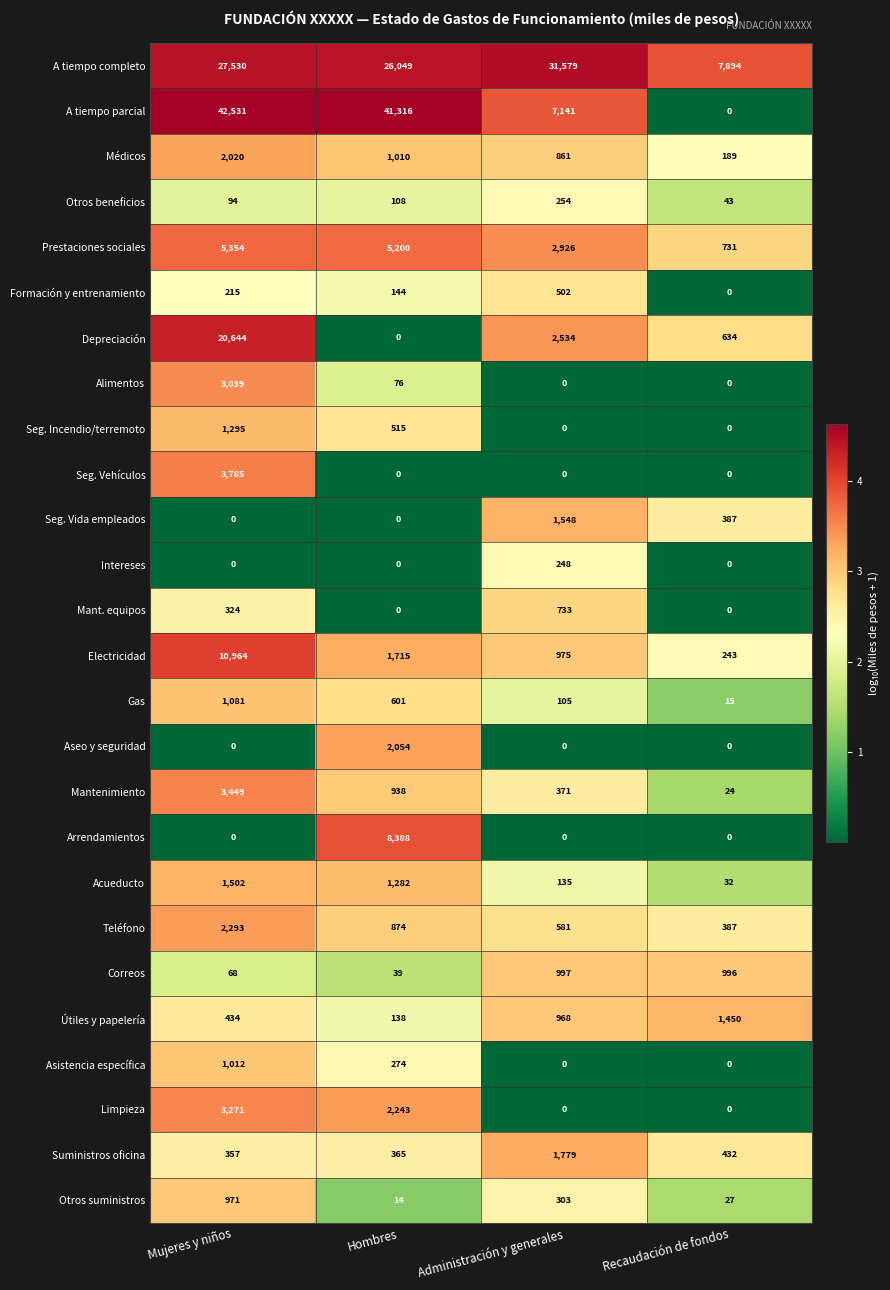

How many Útiles y papelería values are between 434 and 1450?

3